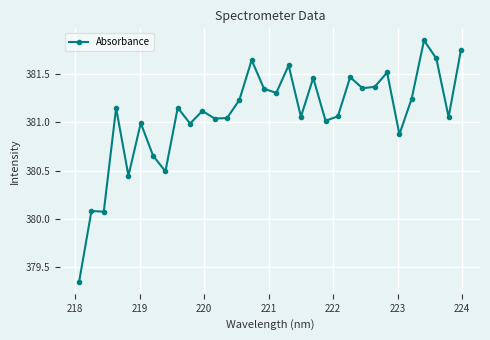

How many series are shown in this chart?

1